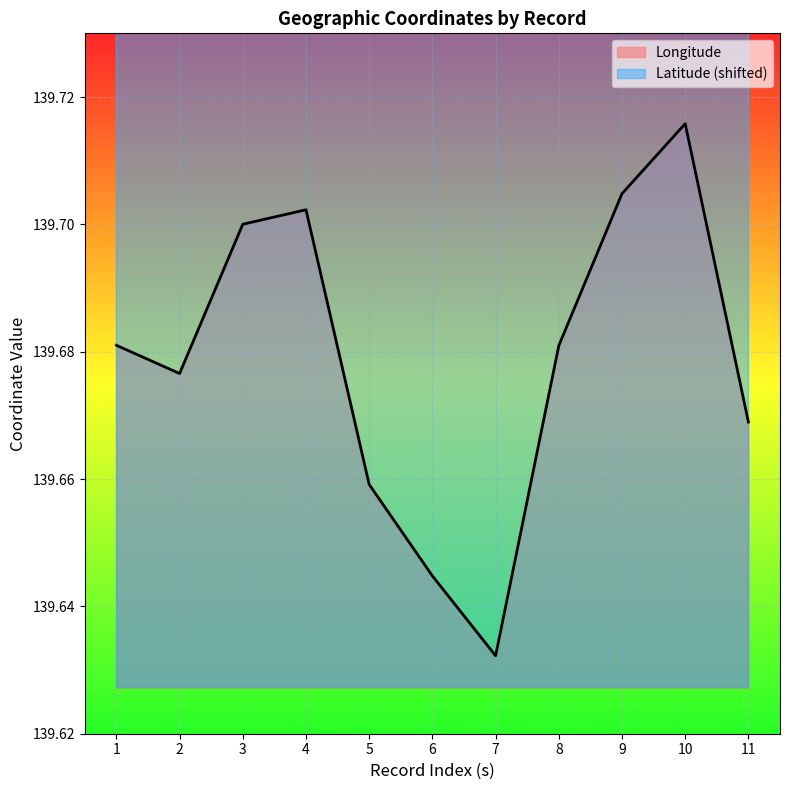

What is the sum of the Longitude values at 11 and 1?

279.3